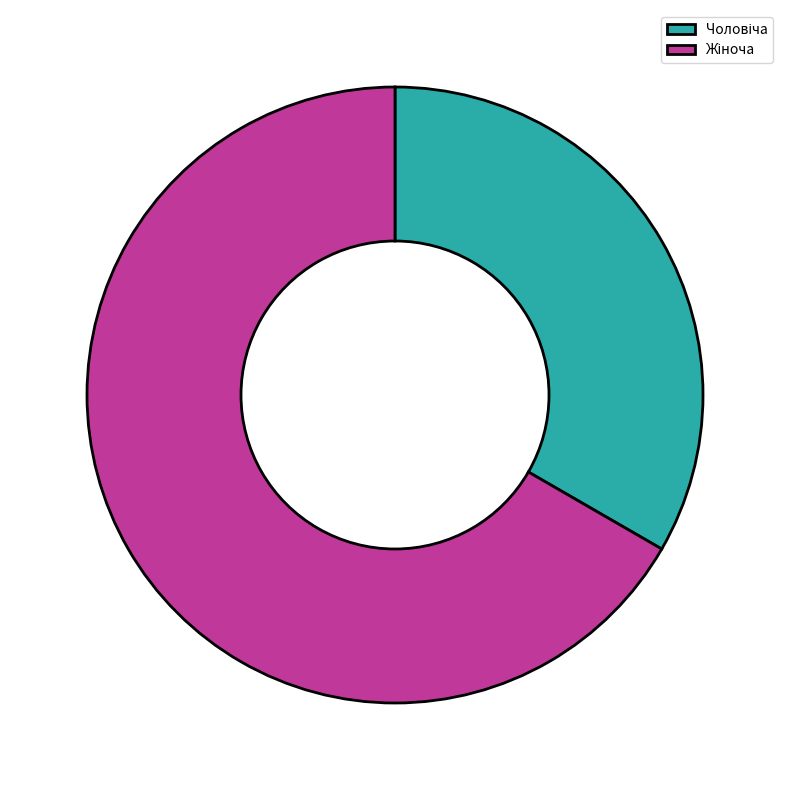

Is there any slice that represents more than half of the pie?

Yes